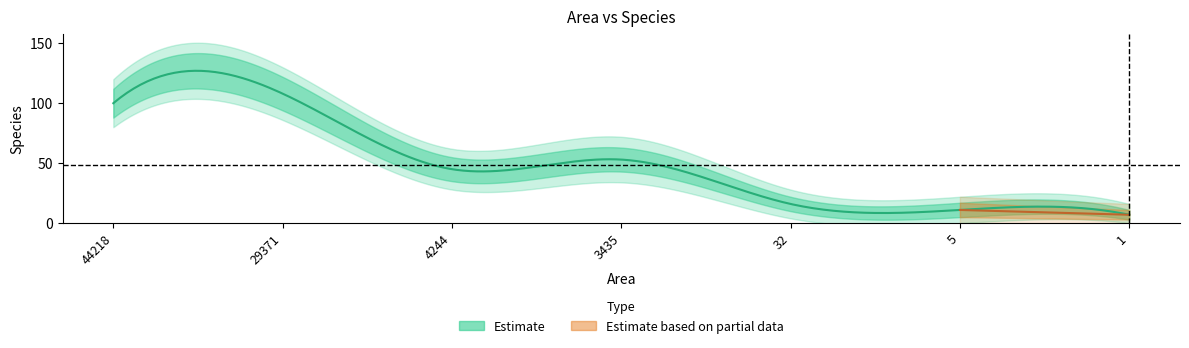

What is the change in value from 4244 to 32?

-29